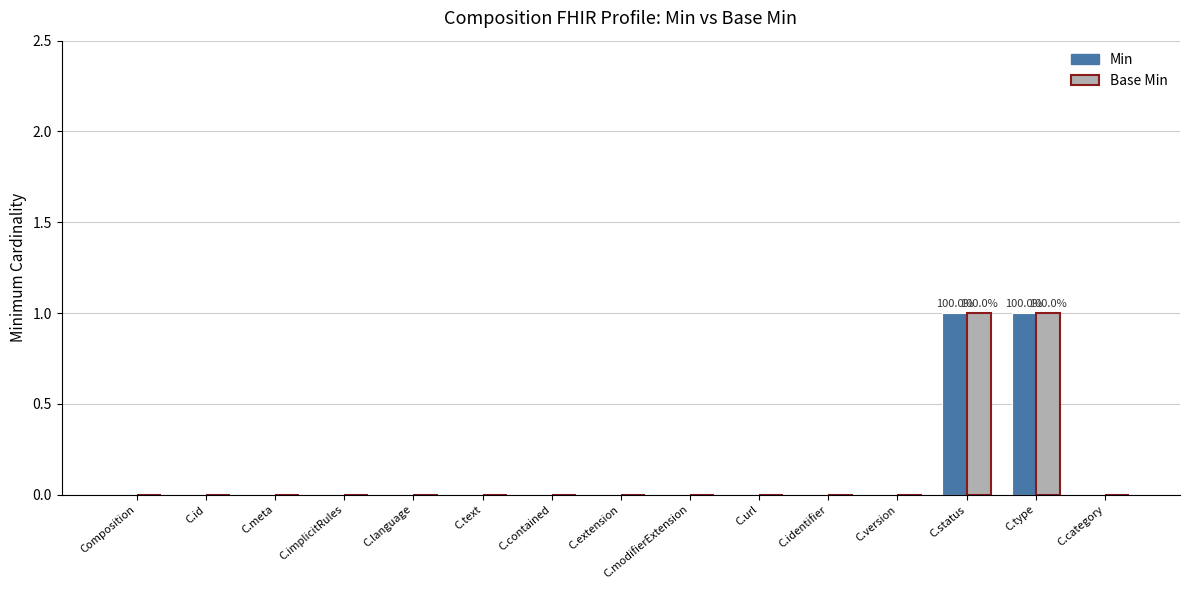

How many groups of bars are there?

15